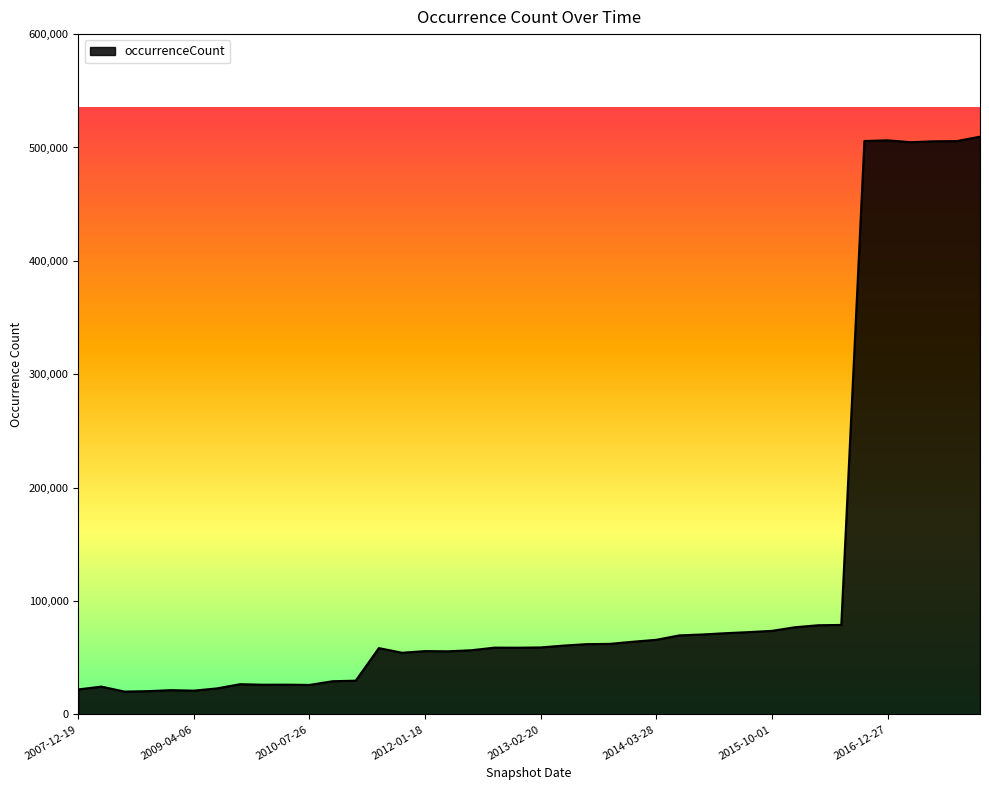

What is the maximum value shown in the chart?

509547